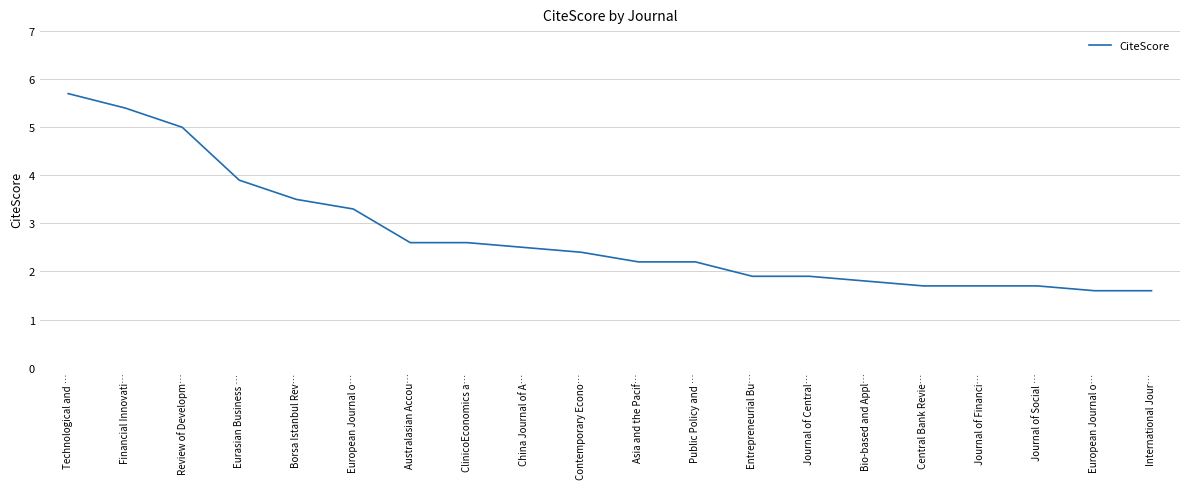

The chart shows a value of 1.9 at Journal of Central…. True or false?

True